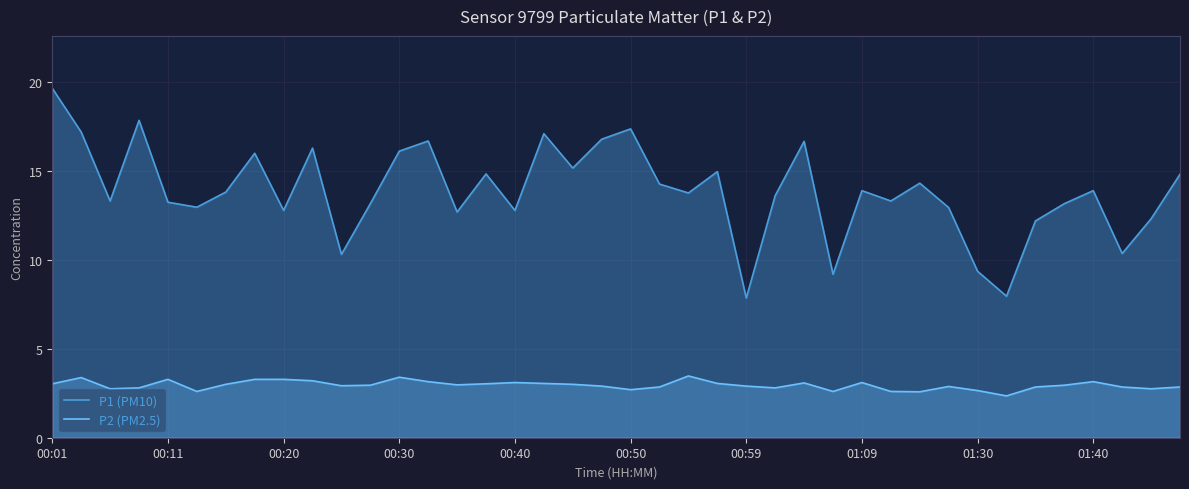

Is it true that P2 (PM2.5) equals 3.1 at 00:40?

True